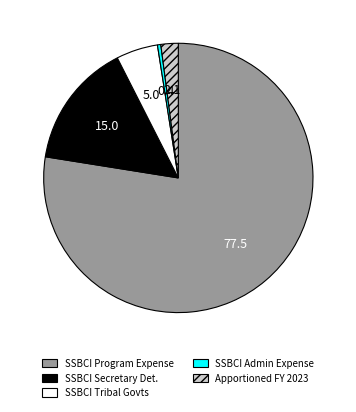

Does any single category account for the majority?

Yes